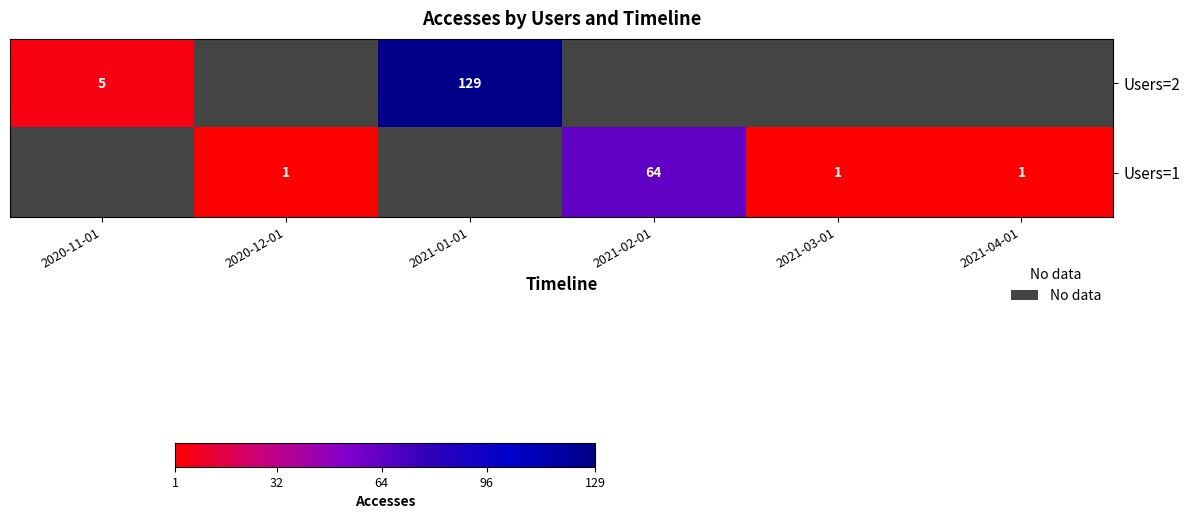

Is the value of Users=1 at 2021-03-01 greater than the value of Users=2 at 2020-11-01?

No